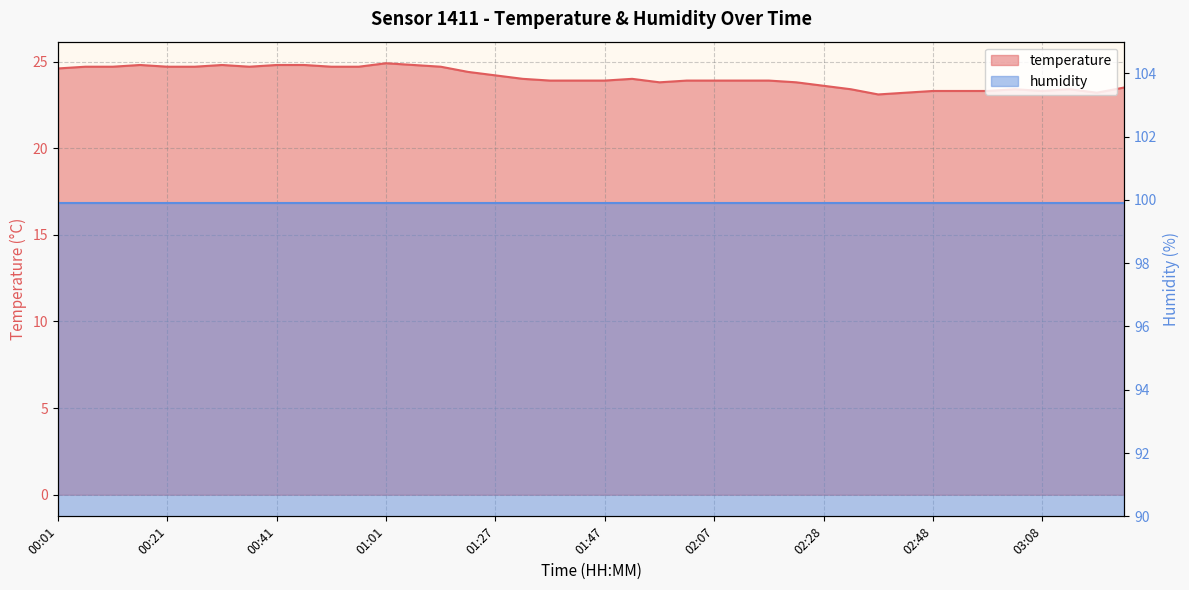

What is the sum of the values at 01:37 and 00:41?

48.7